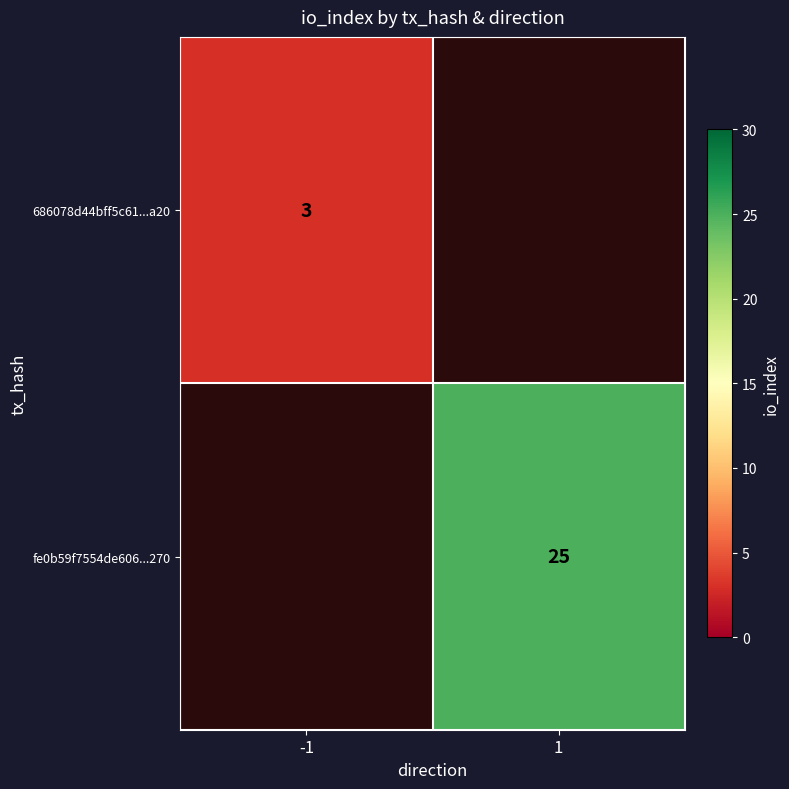

The 686078d44bff5c61...a20 series shows 1 at -1. True or false?

False